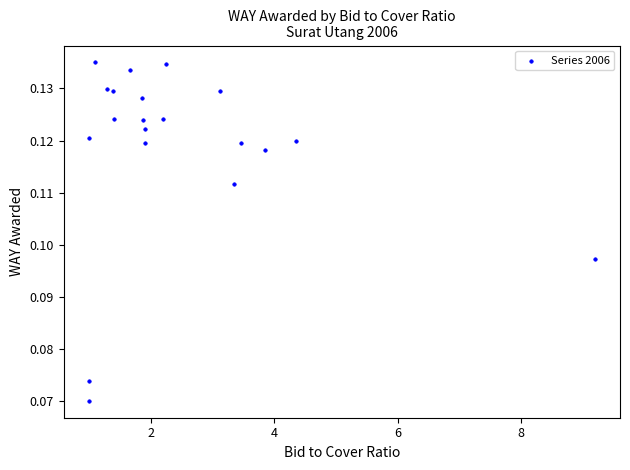

What is the range of X values (max minus min)?

8.2